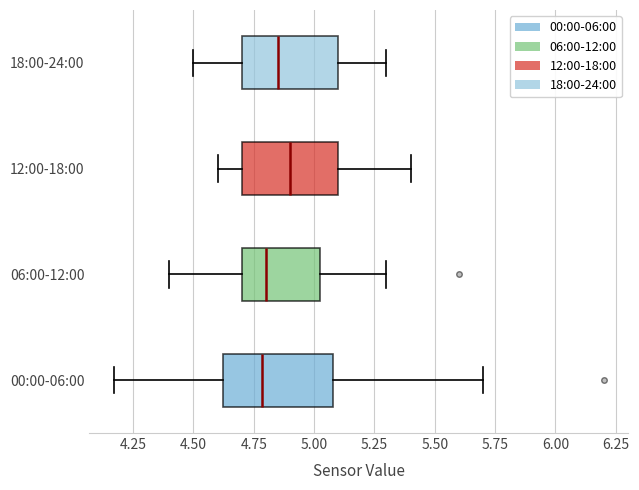

Reading bottom to top, read every box against the x-axis: the position of its median line, the range the box covers, and the ends of its whiskers. The values are not printed on the chart, so give them approximately, as read against the axis.

00:00-06:00: median 4.80, box 4.60 to 5.10, whiskers 4.15 to 5.70
06:00-12:00: median 4.80, box 4.70 to 5.05, whiskers 4.40 to 5.30
12:00-18:00: median 4.90, box 4.70 to 5.10, whiskers 4.60 to 5.40
18:00-24:00: median 4.85, box 4.70 to 5.10, whiskers 4.50 to 5.30